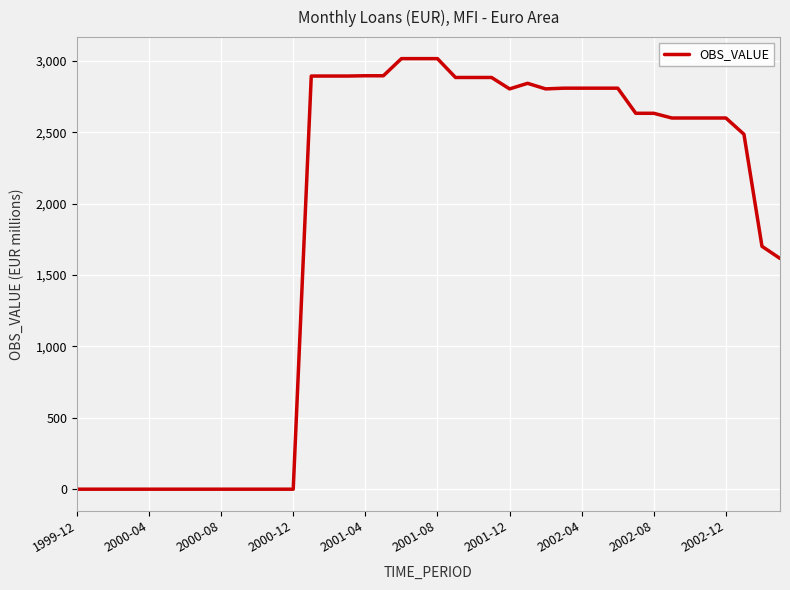

What is the difference between the maximum and minimum values?

3017